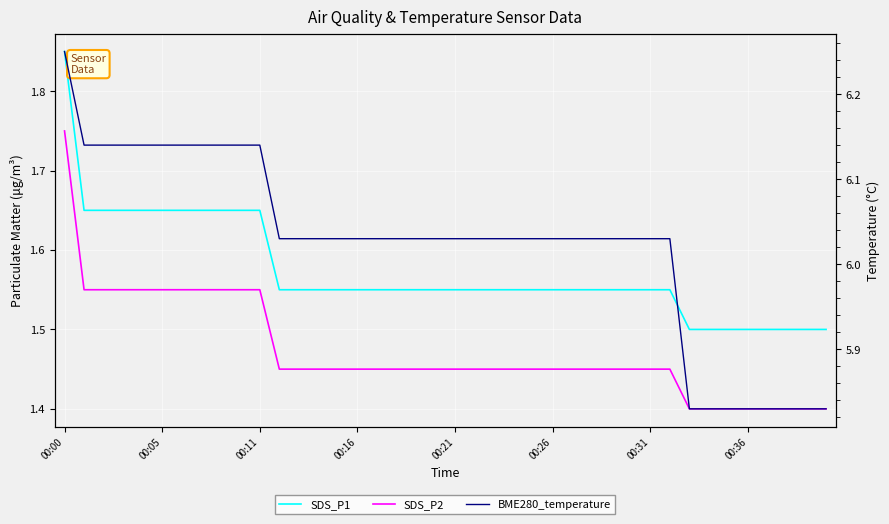

Reading left to right, what are all the values shown in this chart?

SDS_P1: 1.9	1.6	1.6	1.6	1.6	1.6	1.6	1.6	1.6	1.6	1.6	1.6	1.6	1.6	1.6	1.6	1.6	1.6	1.6	1.6	1.6	1.6	1.6	1.6	1.6	1.6	1.6	1.6	1.6	1.6	1.6	1.6	1.5	1.5	1.5	1.5	1.5	1.5	1.5	1.5
SDS_P2: 1.8	1.6	1.6	1.6	1.6	1.6	1.6	1.6	1.6	1.6	1.6	1.4	1.4	1.4	1.4	1.4	1.4	1.4	1.4	1.4	1.4	1.4	1.4	1.4	1.4	1.4	1.4	1.4	1.4	1.4	1.4	1.4	1.4	1.4	1.4	1.4	1.4	1.4	1.4	1.4
BME280_temperature: 6.2	6.1	6.1	6.1	6.1	6.1	6.1	6.1	6.1	6.1	6.1	6.0	6.0	6.0	6.0	6.0	6.0	6.0	6.0	6.0	6.0	6.0	6.0	6.0	6.0	6.0	6.0	6.0	6.0	6.0	6.0	6.0	5.8	5.8	5.8	5.8	5.8	5.8	5.8	5.8